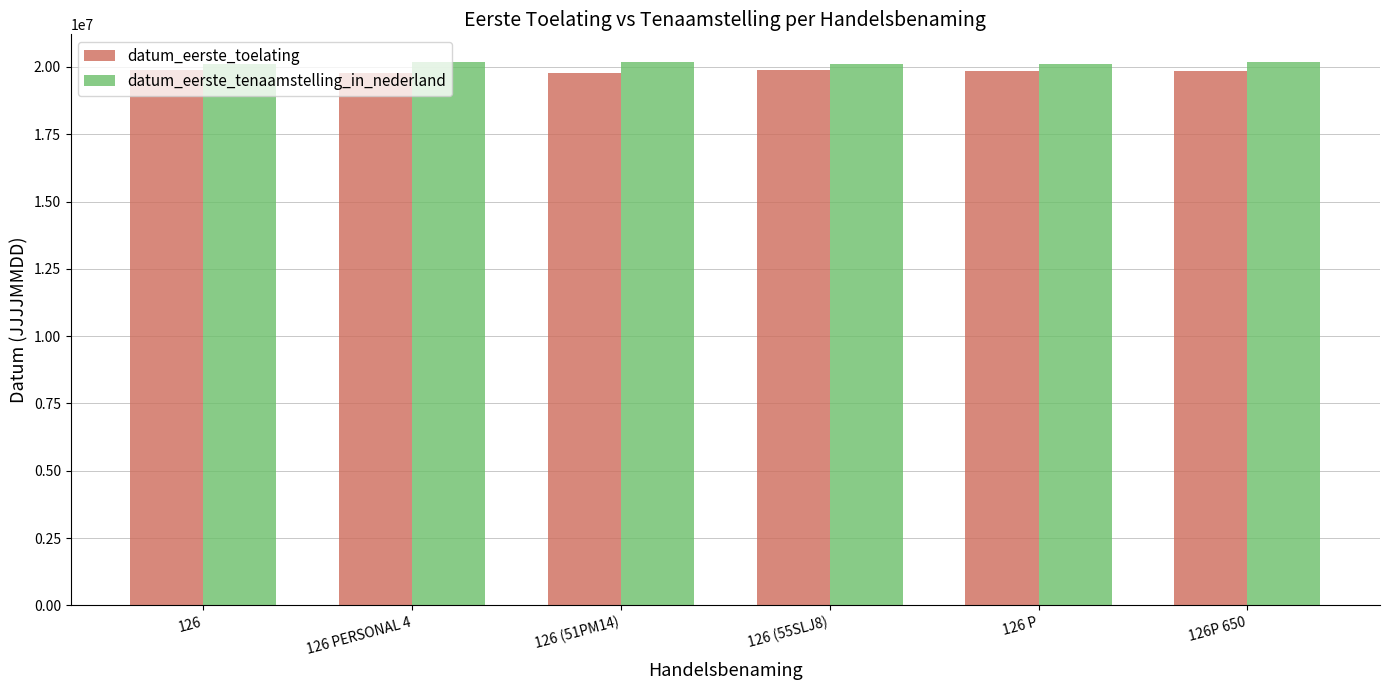

True or false: datum_eerste_tenaamstelling_in_nederland has a value of 20111018 at 126 (55SLJ8).

True